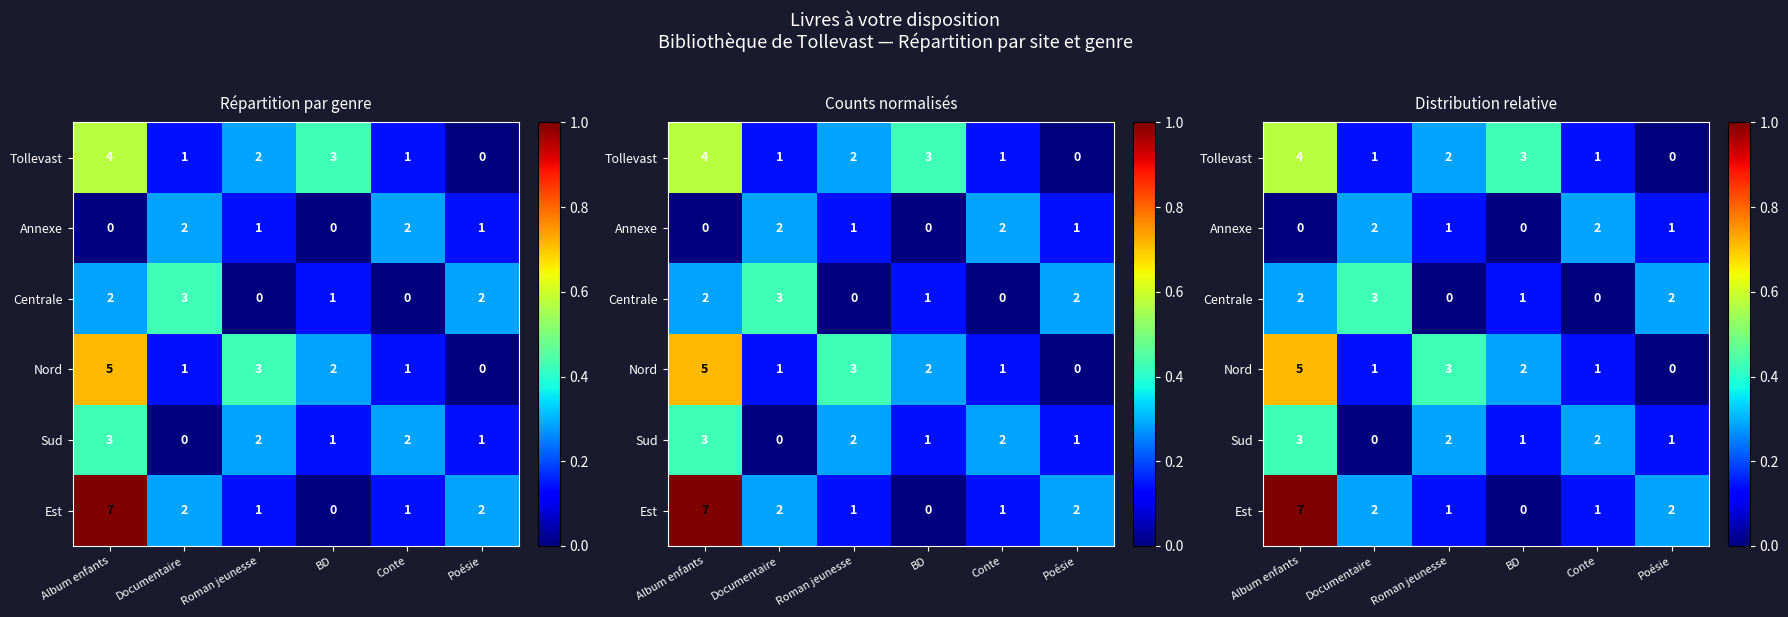

Which series changed the most between BD and Poésie?

Tollevast